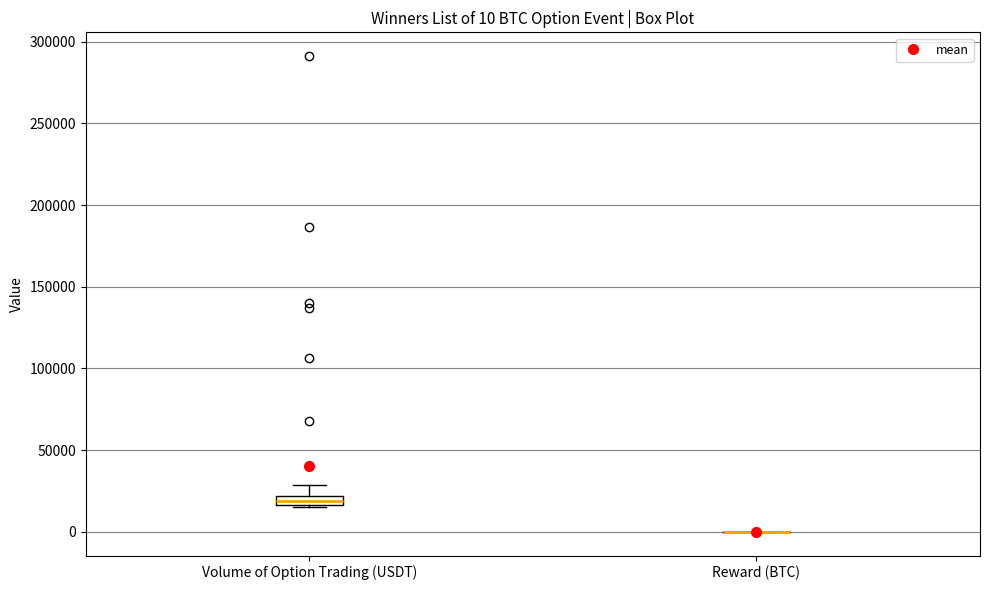

Which box is the tallest, from its lower edge to its upper edge?

Volume of Option Trading (USDT)